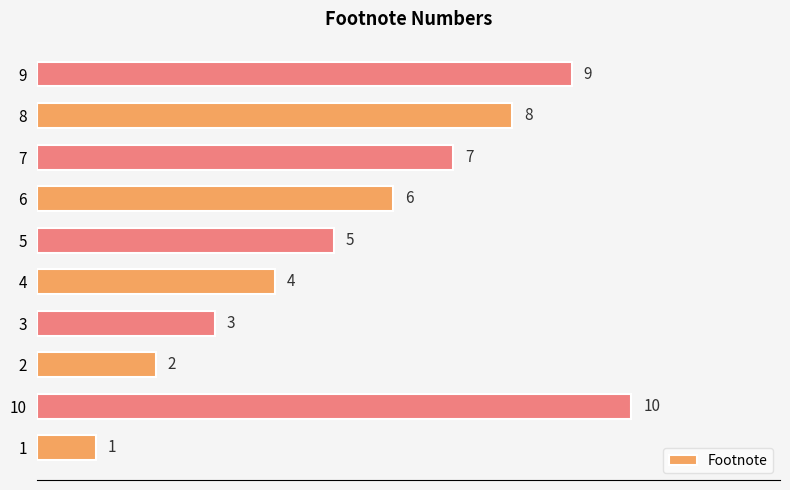

How many series are shown in this chart?

1